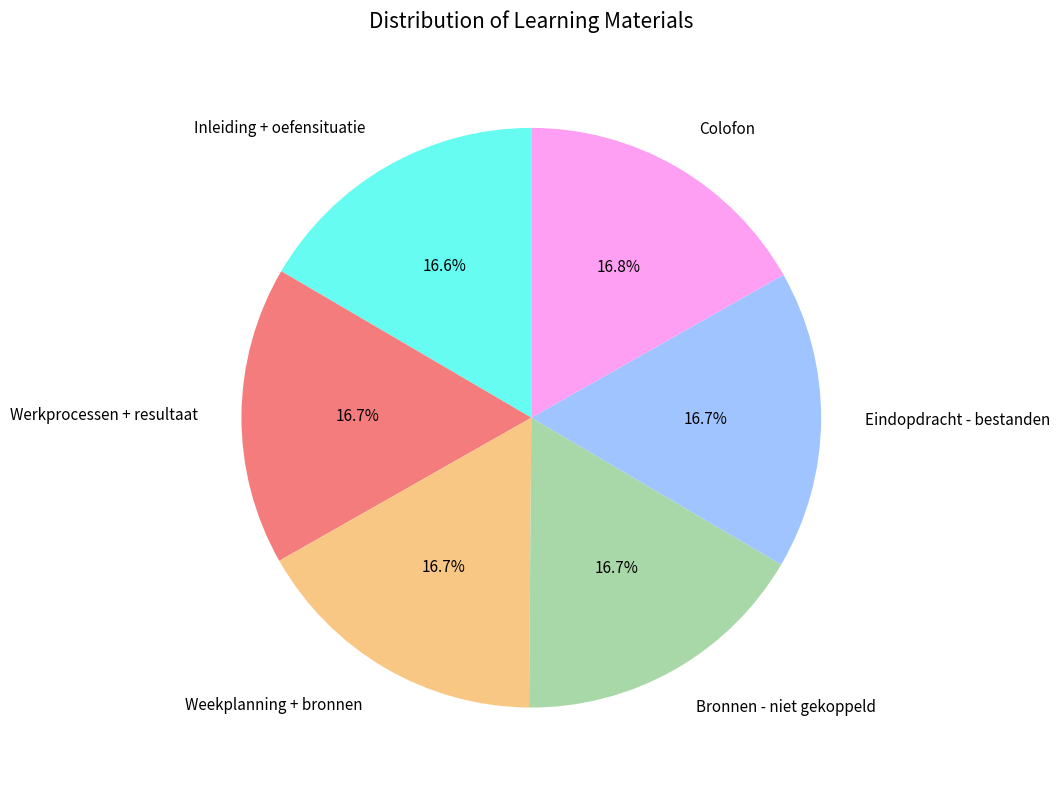

Approximately how many times larger is the value at Bronnen - niet gekoppeld compared to Inleiding + oefensituatie?

1.0